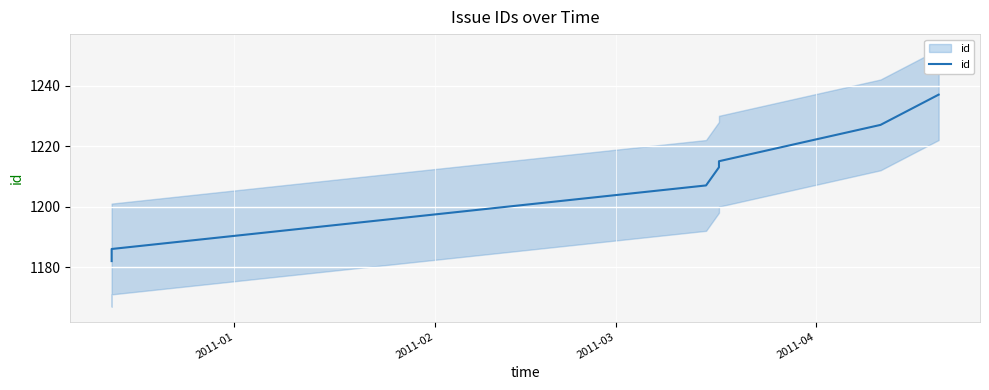

True or false: there are more than 0 points higher than both neighbors.

False